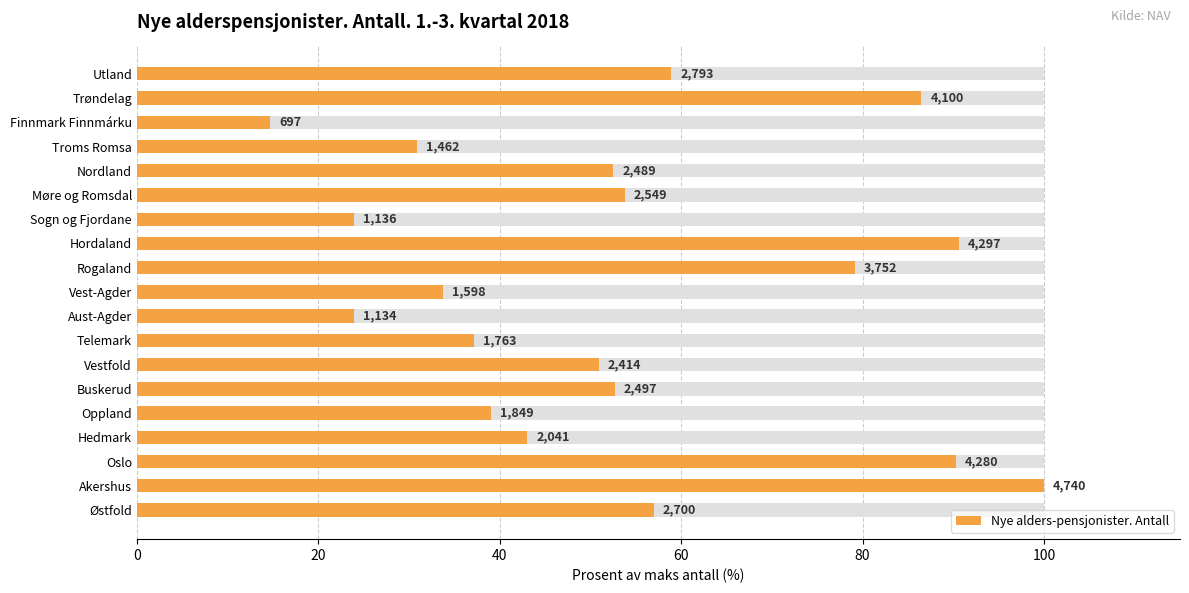

The chart shows a value of 90.7 at 11. True or false?

True